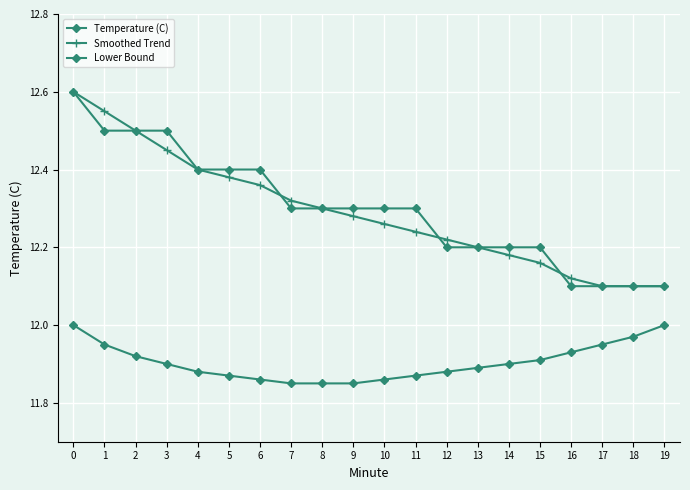

Count the number of categories in the chart.

20